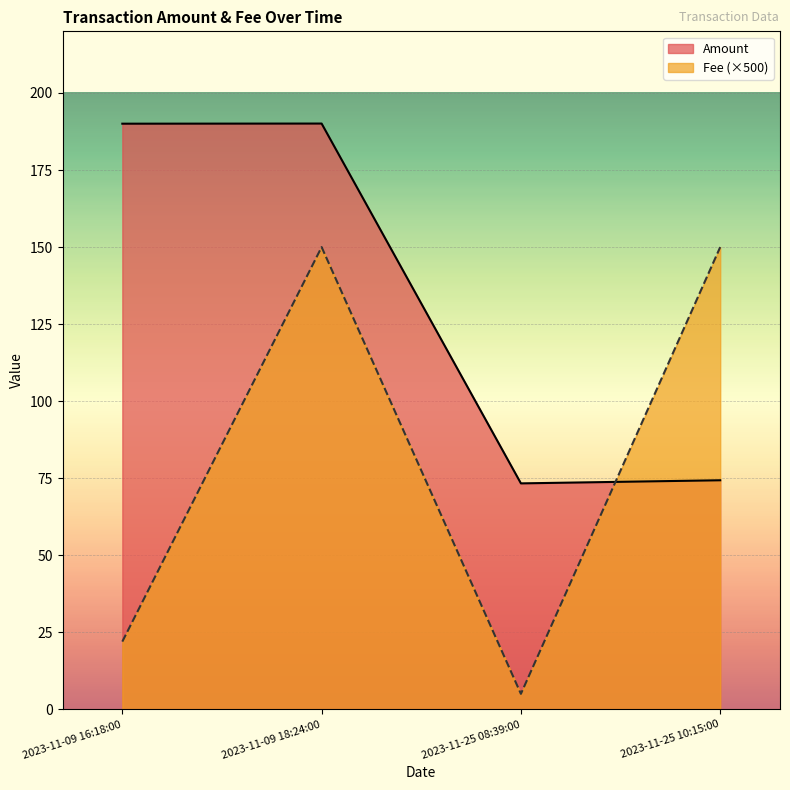

Which has a higher value, 2023-11-09 18:24:00 or 2023-11-25 08:39:00?

2023-11-09 18:24:00